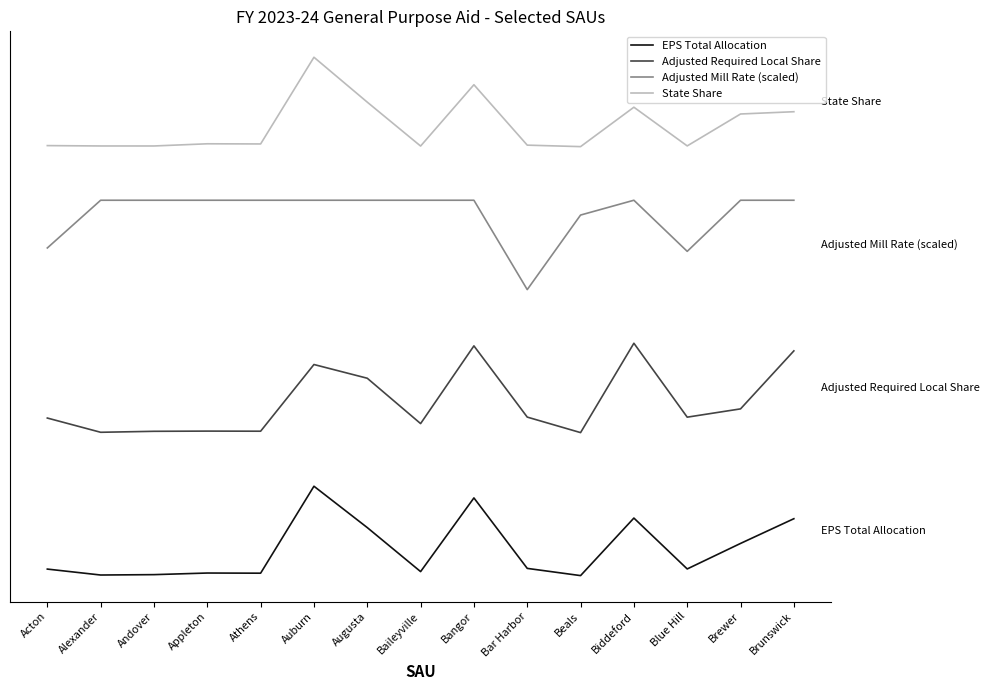

Where is the first local minimum for EPS Total Allocation?

Alexander